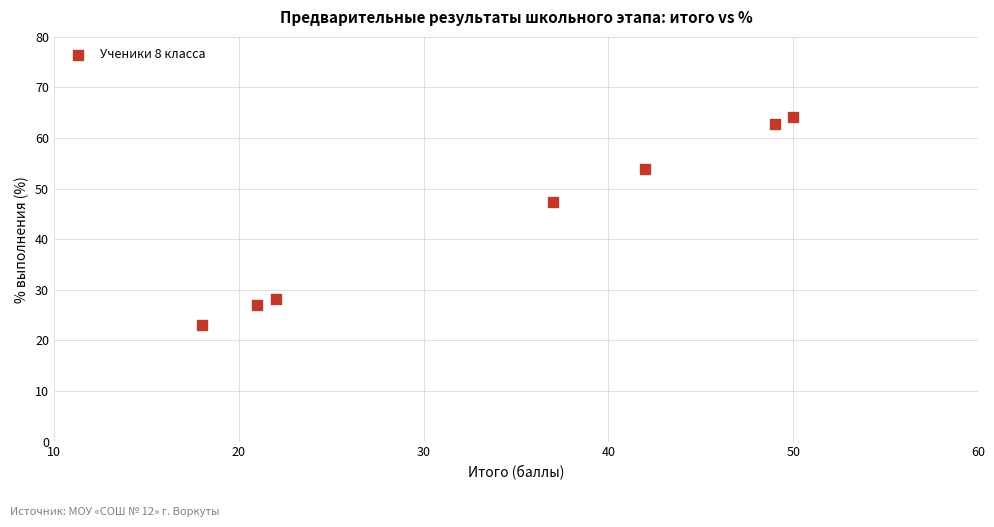

What Y value in the scatter plot is closest to 43?

47.4